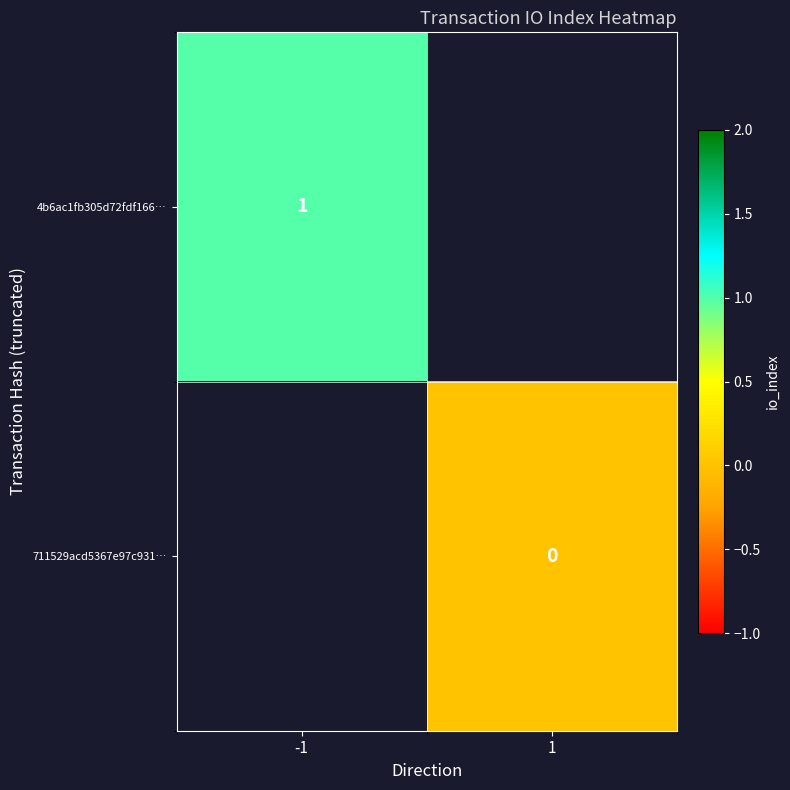

Between 1 and -1, which is larger?

-1